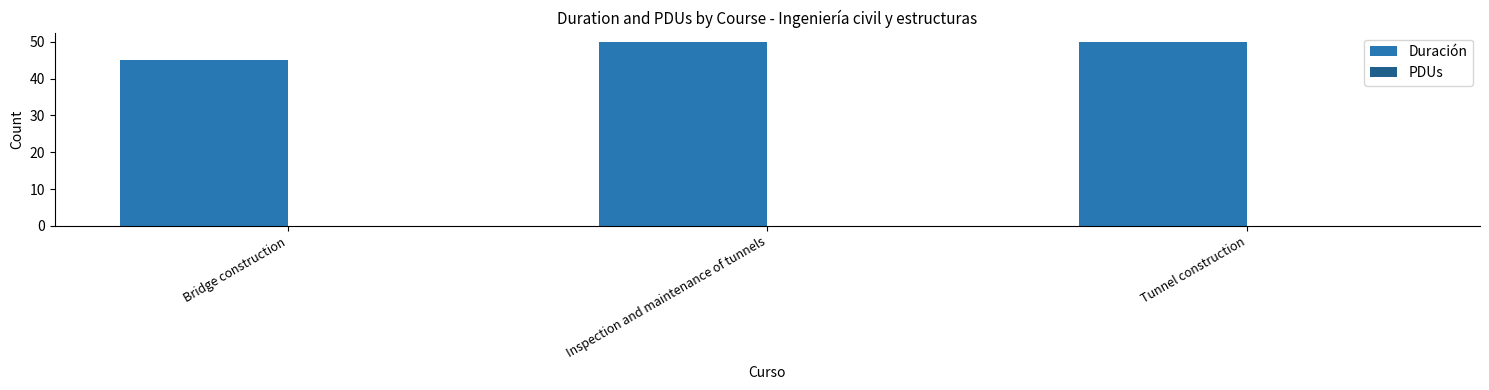

True or false: the data shows 50 at Tunnel construction.

True